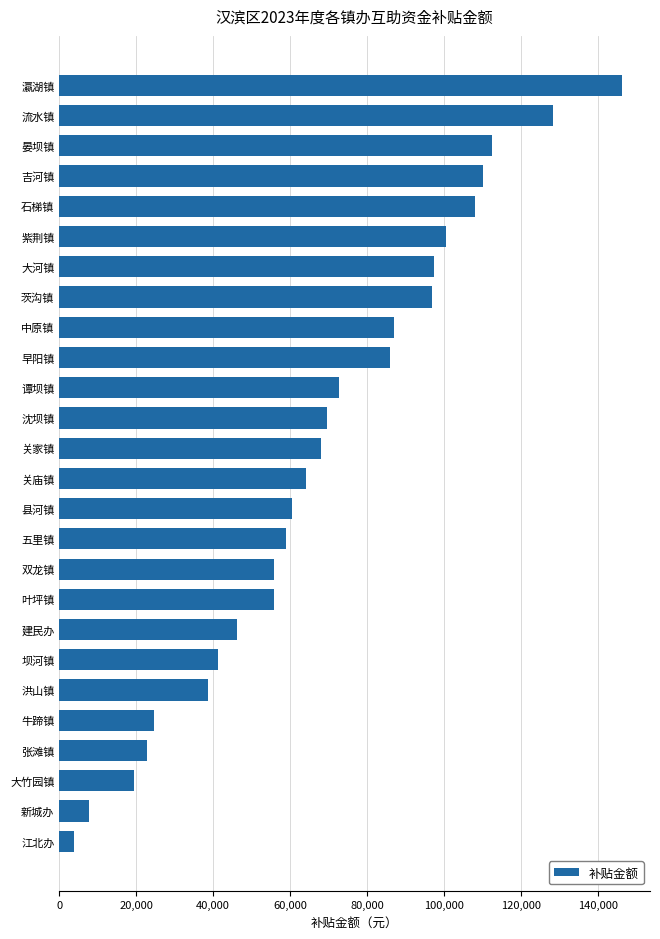

Is it true that the value at 张滩镇 is 22875?

True